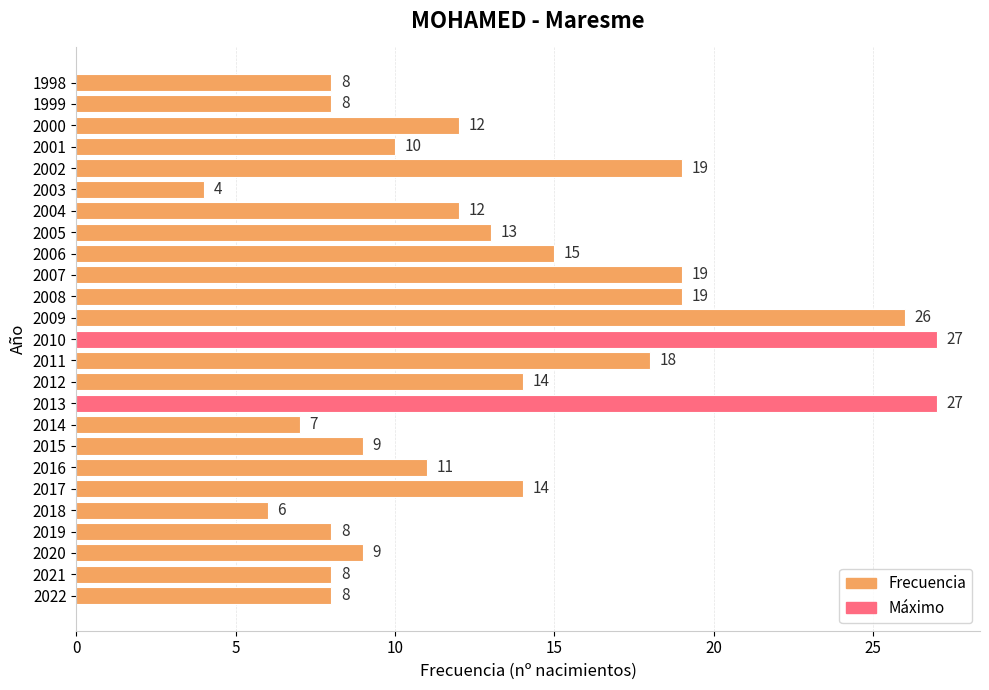

Between 2008 and 2019, which is larger?

2008